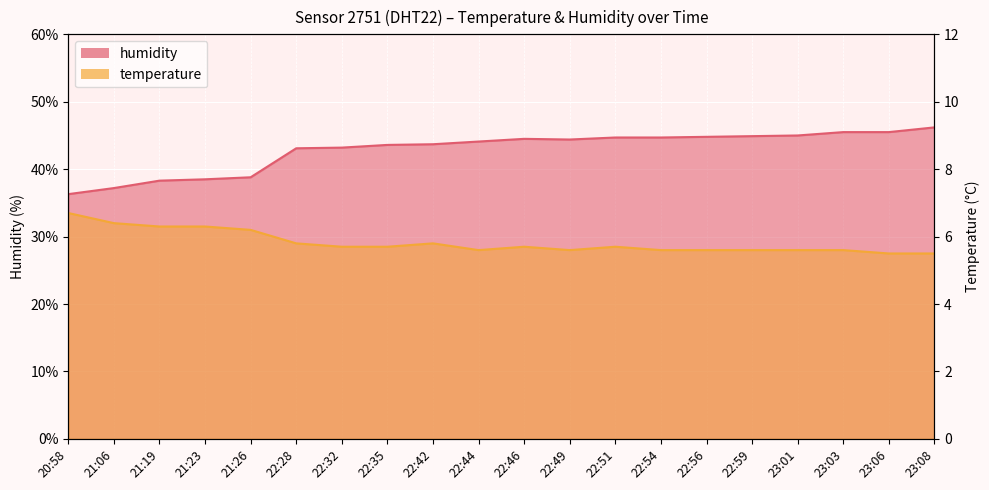

List the labels in order of humidity value, smallest first.

20:58, 21:06, 21:19, 21:23, 21:26, 22:28, 22:32, 22:35, 22:42, 22:44, 22:49, 22:46, 22:51, 22:54, 22:56, 22:59, 23:01, 23:03, 23:06, 23:08